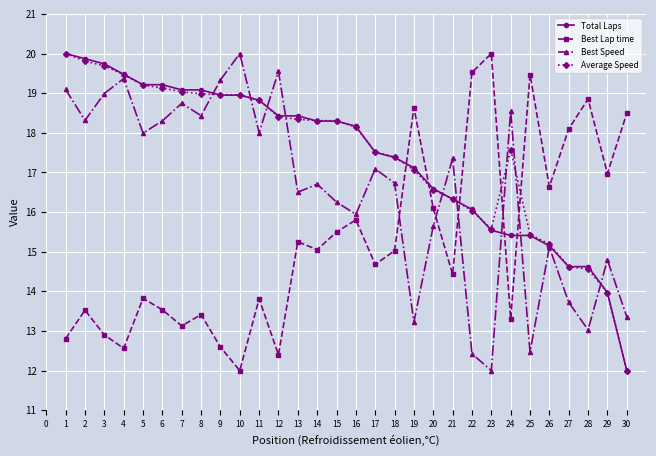

Is it true that Best Speed equals 13.0 at 4?

False